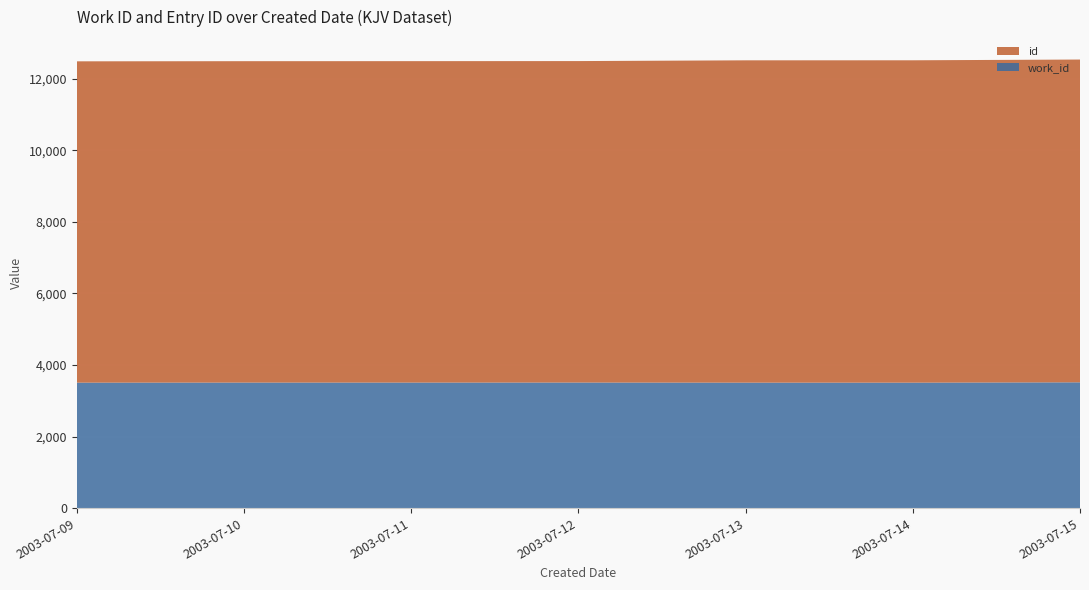

Reading left to right, extract all data points from this chart.

work_id: 2003-07-09=3506	2003-07-10=3508	2003-07-11=3508	2003-07-12=3509	2003-07-13=3506	2003-07-14=3506	2003-07-15=3515
id: 2003-07-09=8976	2003-07-10=8978	2003-07-11=8979	2003-07-12=8980	2003-07-13=9004	2003-07-14=9005	2003-07-15=9017